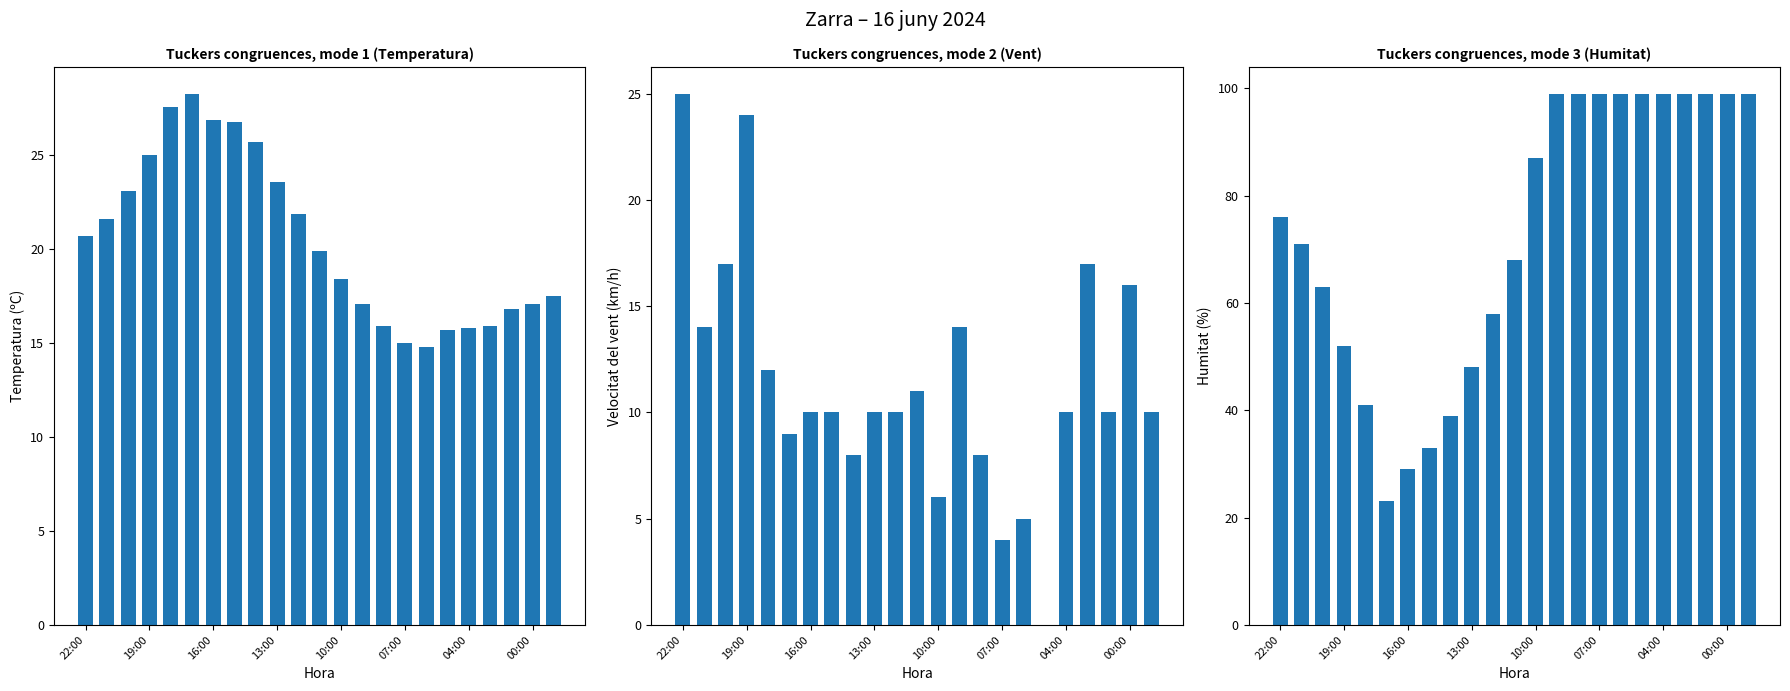

Which series changed the most between 9 and 11?

Humitat (%)